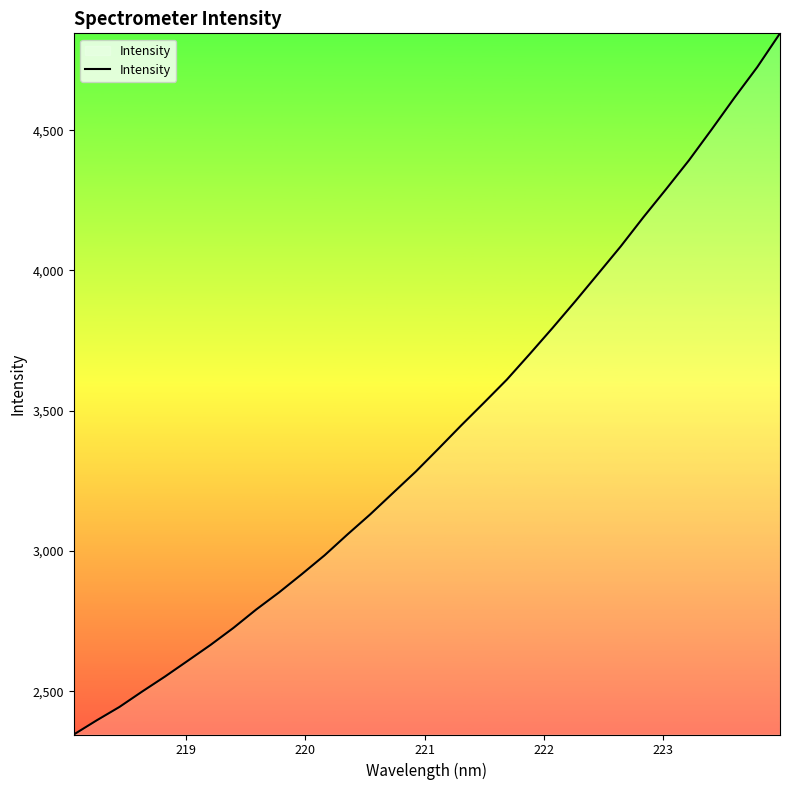

How many values exceed 3364?

16